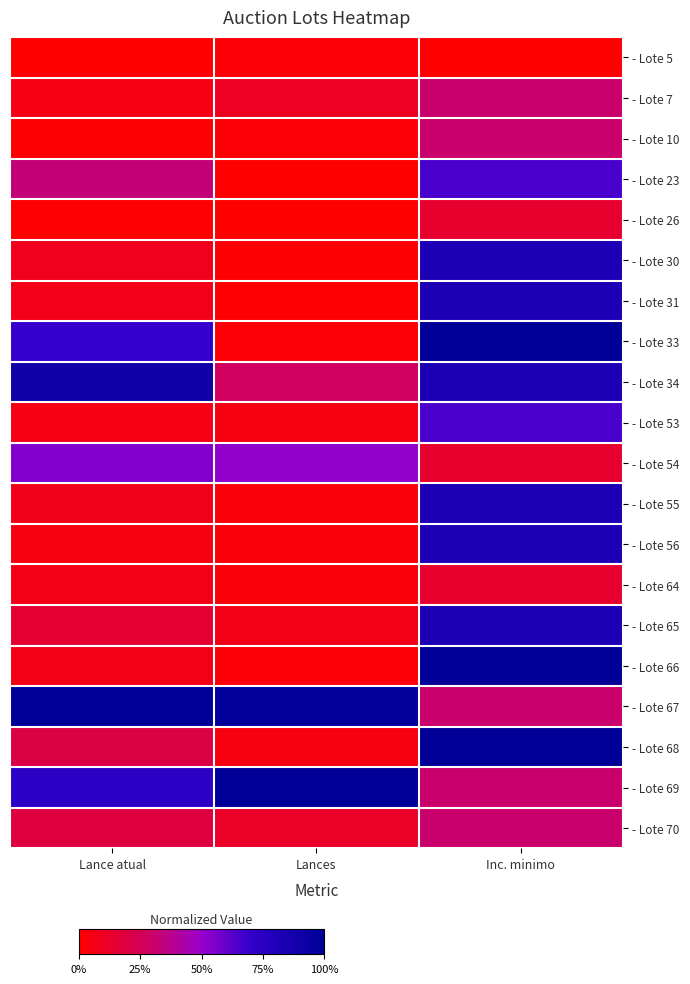

What is the greatest value displayed?

1.0